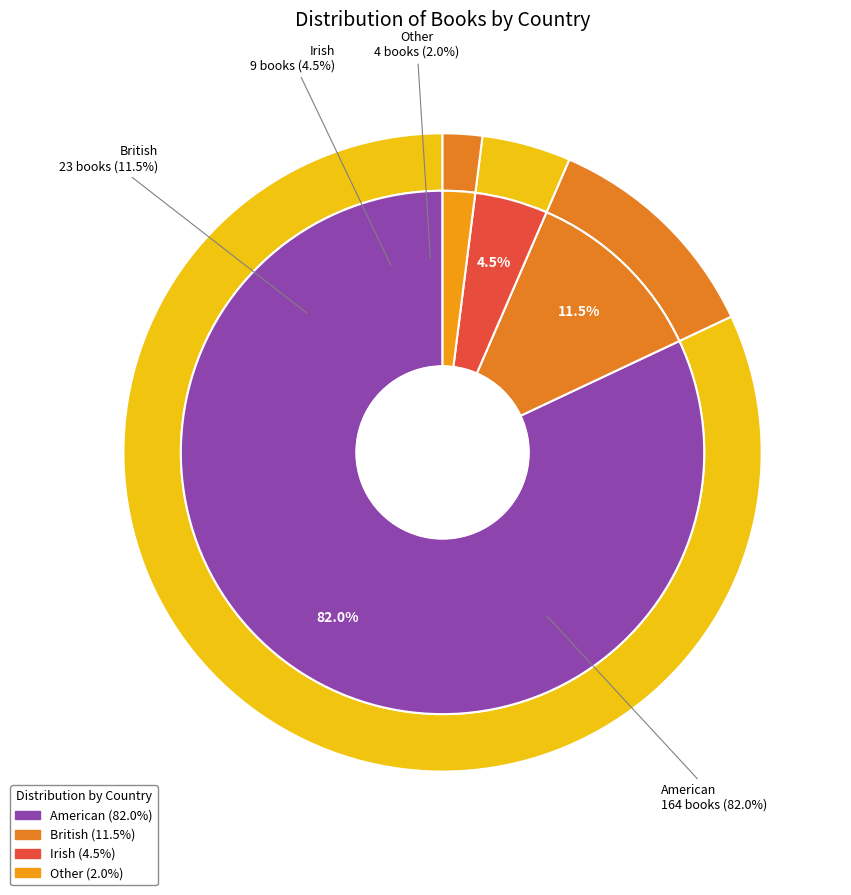

How much of the chart is everything except Other?

98.0%